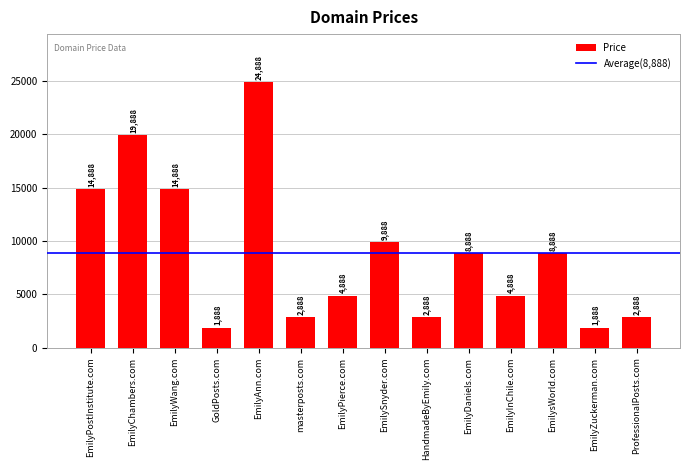

The value at HandmadeByEmily.com is 4416. True or false?

False